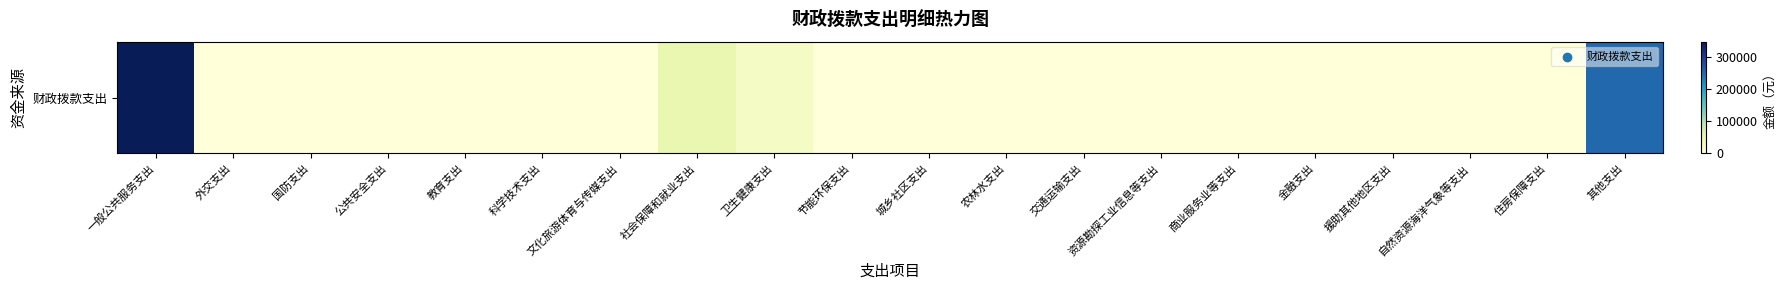

Which label corresponds to the smallest value in the chart?

外交支出